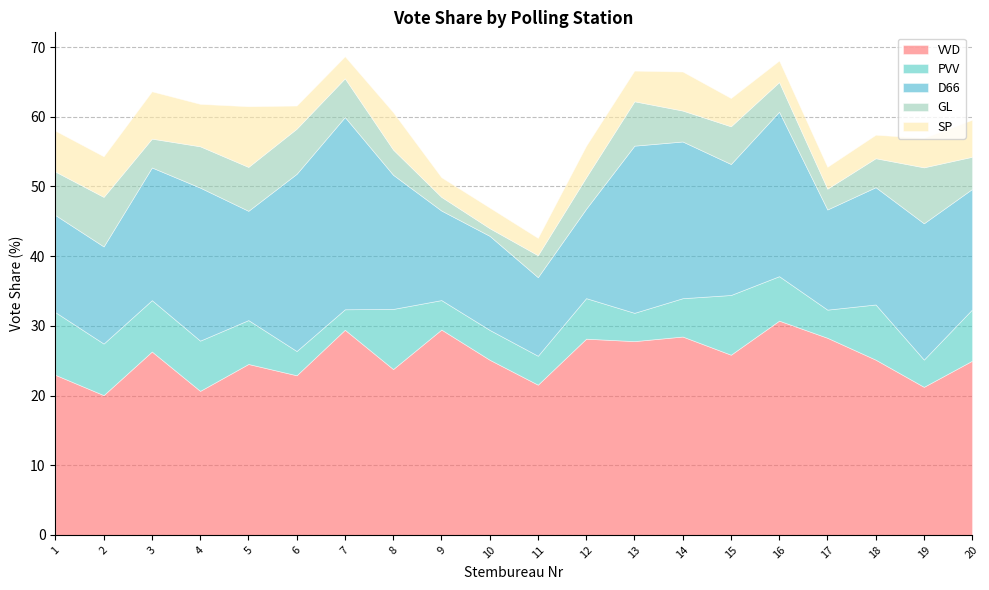

At how many categories does at least one series exceed 1?

20